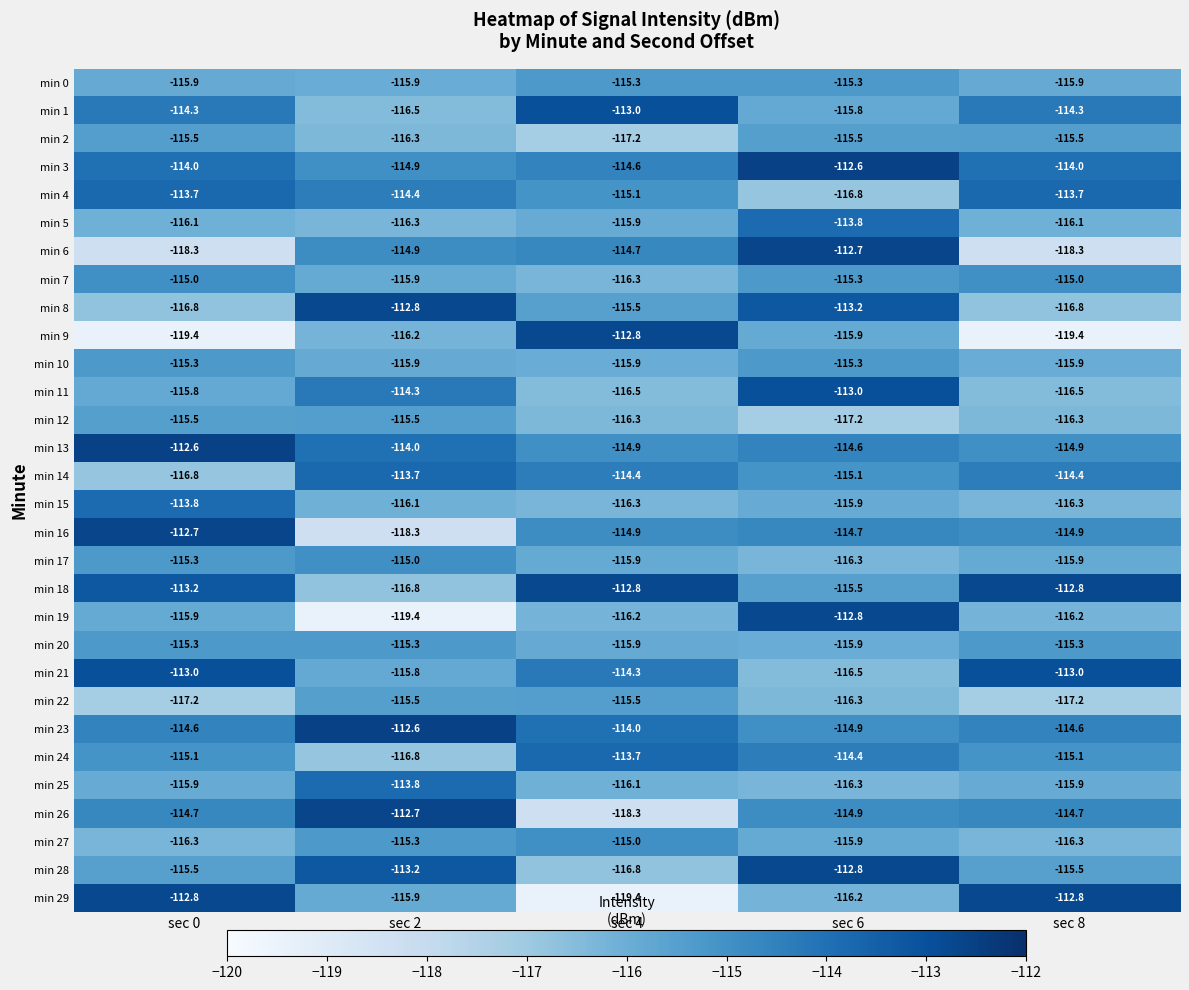

True or false: min 17 has a value of -201.8 at sec 6.

False